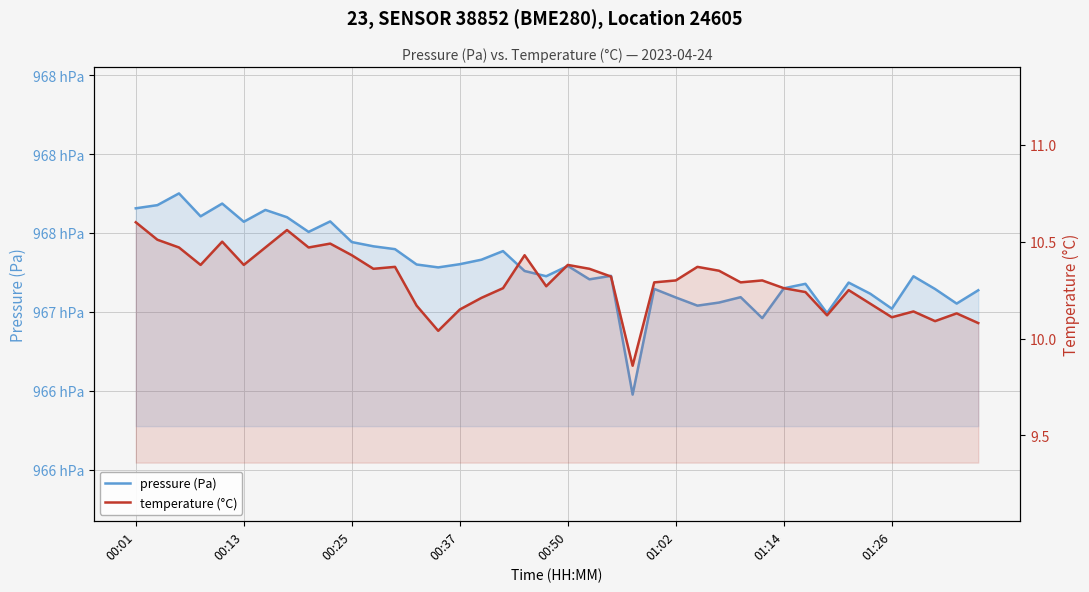

Is it true that temperature (°C) equals 10.2 at 33?

True